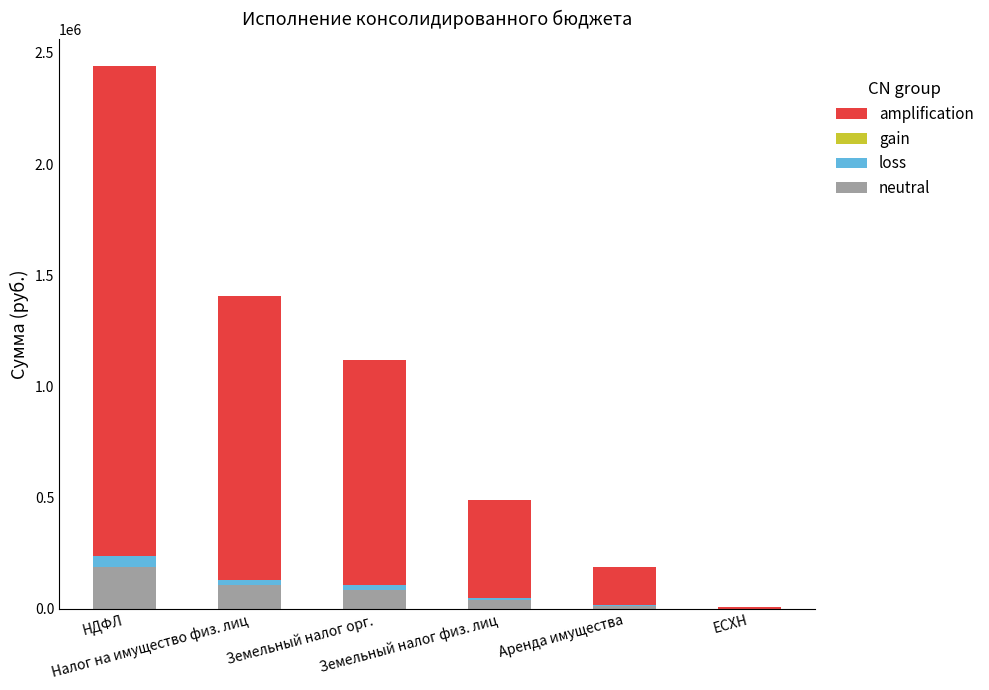

At which category is the sum across all series the highest?

НДФЛ